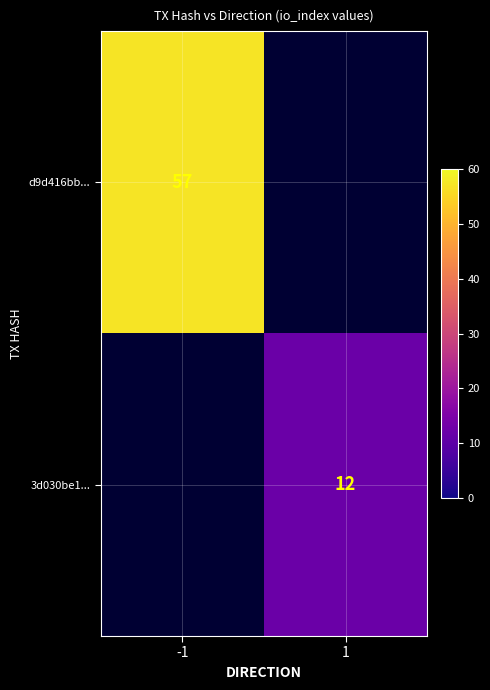

The 3d030be1... series shows 12 at 1. True or false?

True